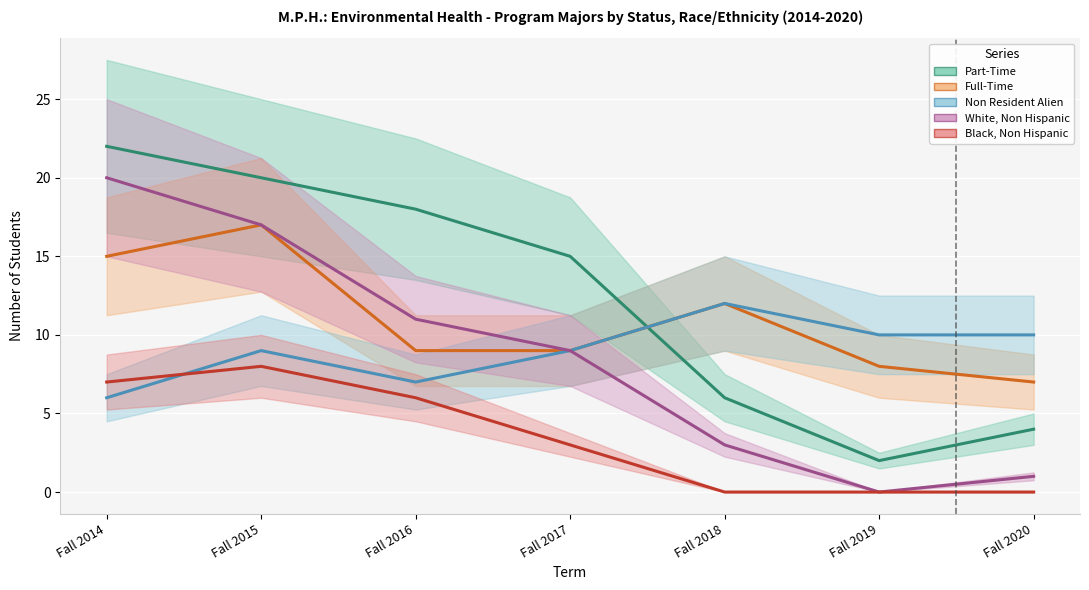

What is the lowest value of the Part-Time series?

2